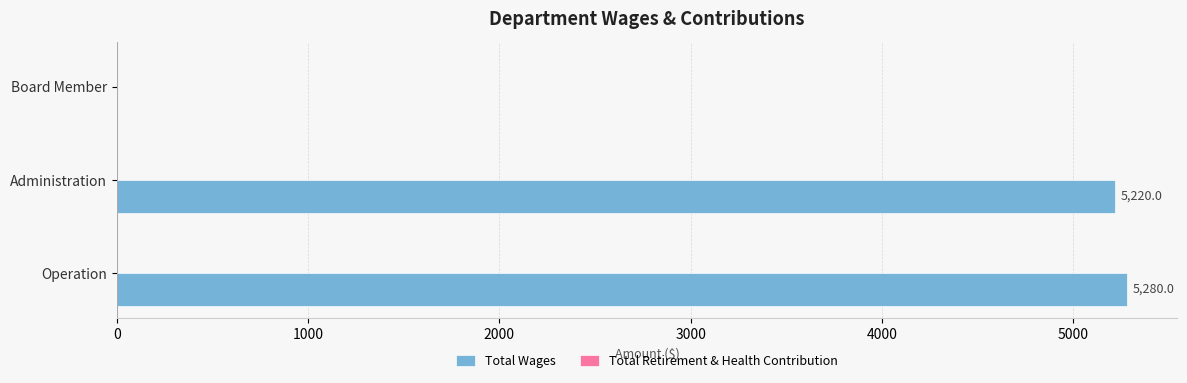

Where is the data nearest to the value 2640?

Administration